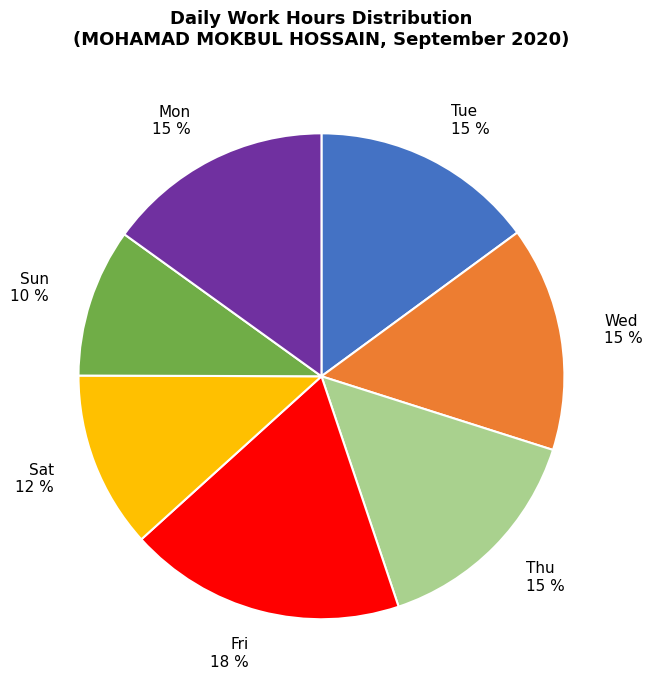

What is the ratio of the value at Thu to the value at Sun?

1.5